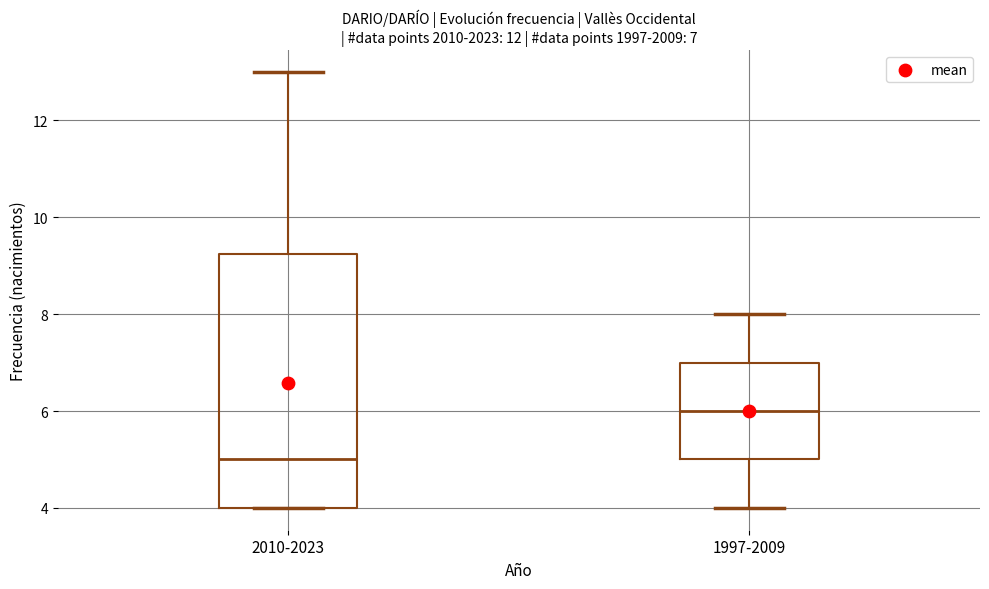

Which box's median line is the lowest?

2010-2023